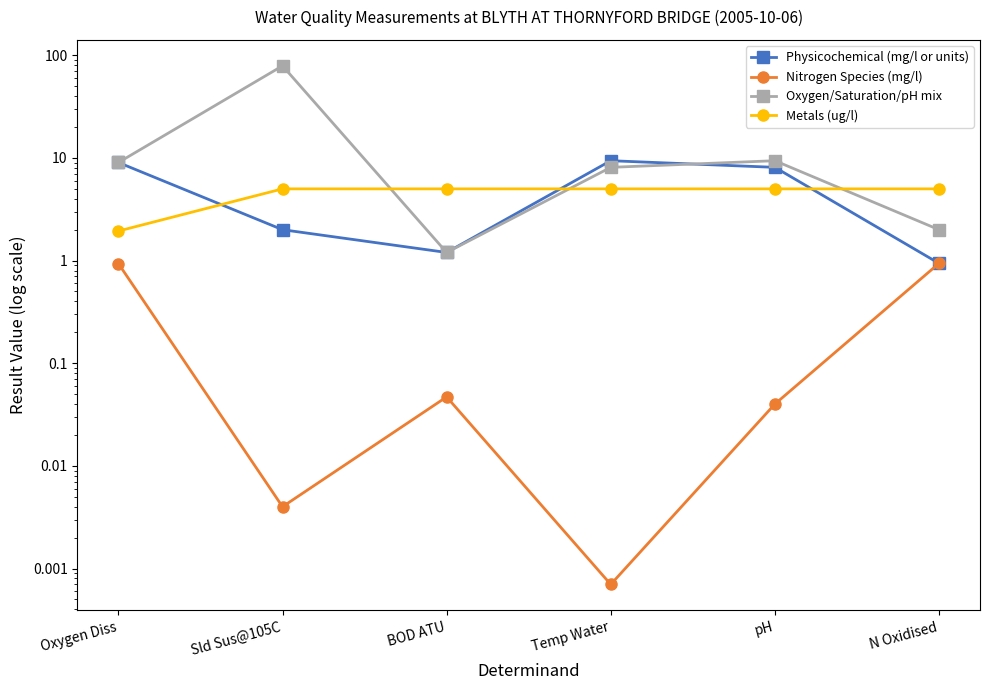

Between Temp Water and Oxygen Diss, which is larger?

Temp Water